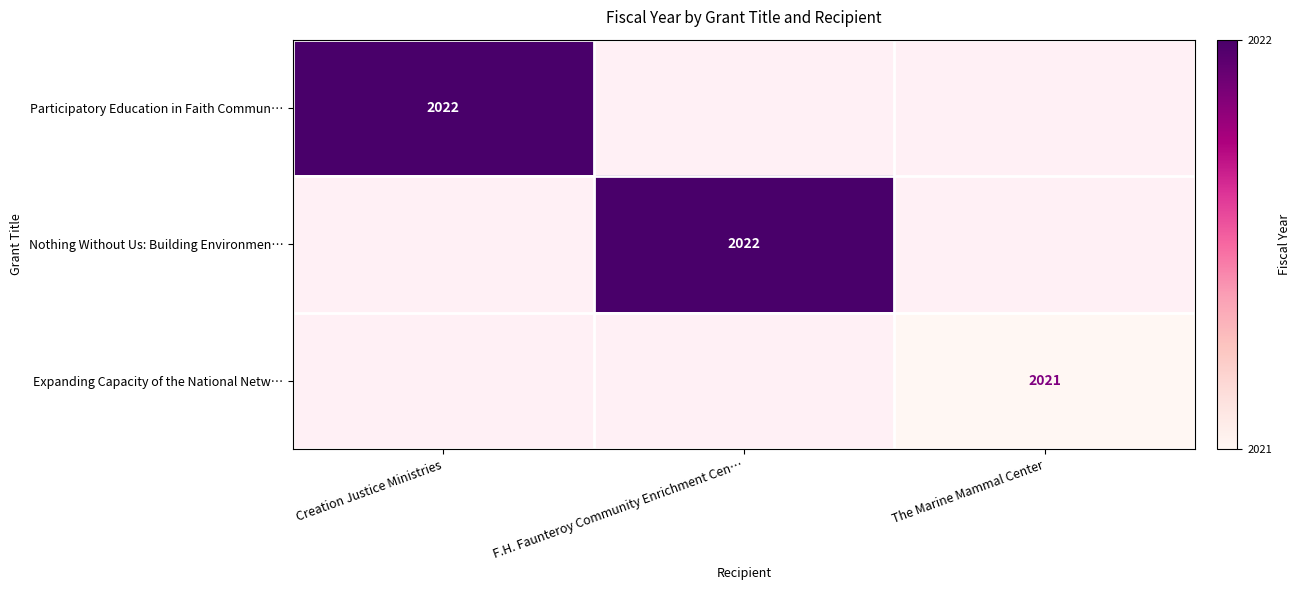

How many data points does each series have?

3